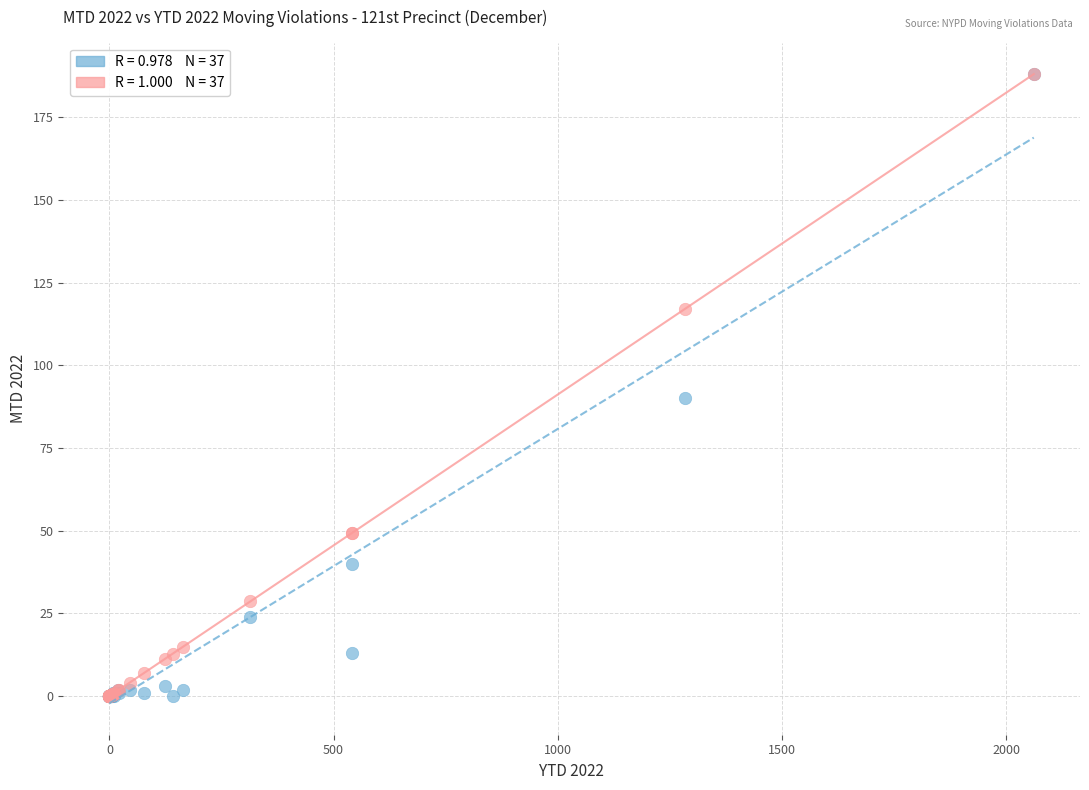

Across all series, what Y value is closest to 94?

90.0